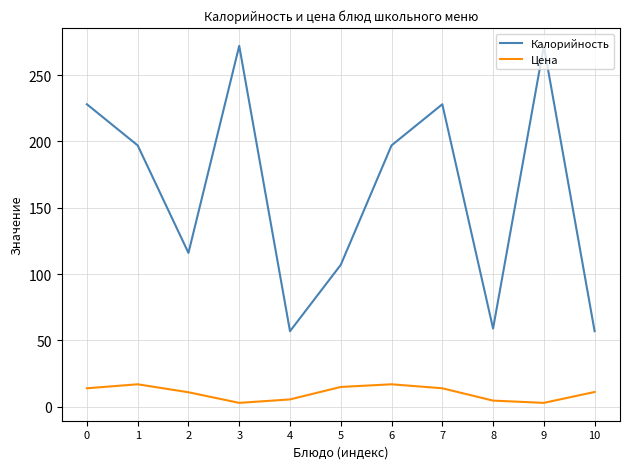

Is it true that Цена equals 14.0 at 7?

True